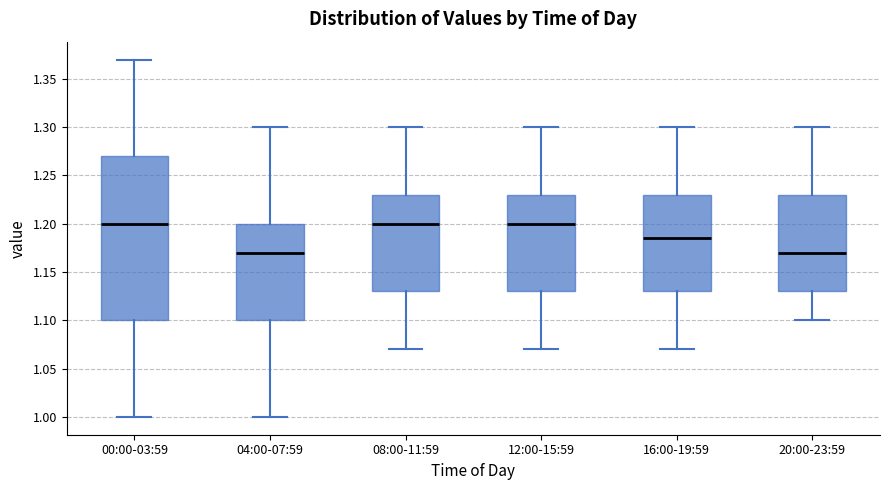

Comparing the boxes themselves (not the whiskers), which one is the tallest?

00:00-03:59